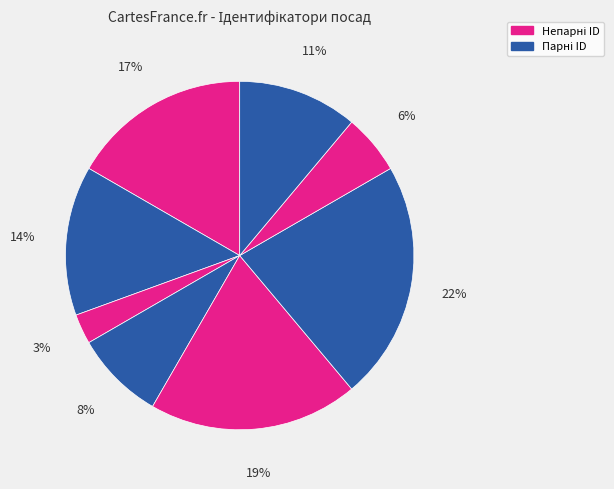

How many slices are in this pie chart?

8